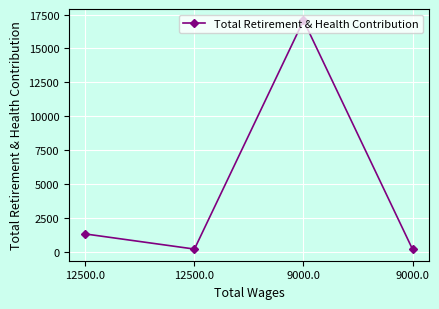

How many lines are shown in the chart?

1